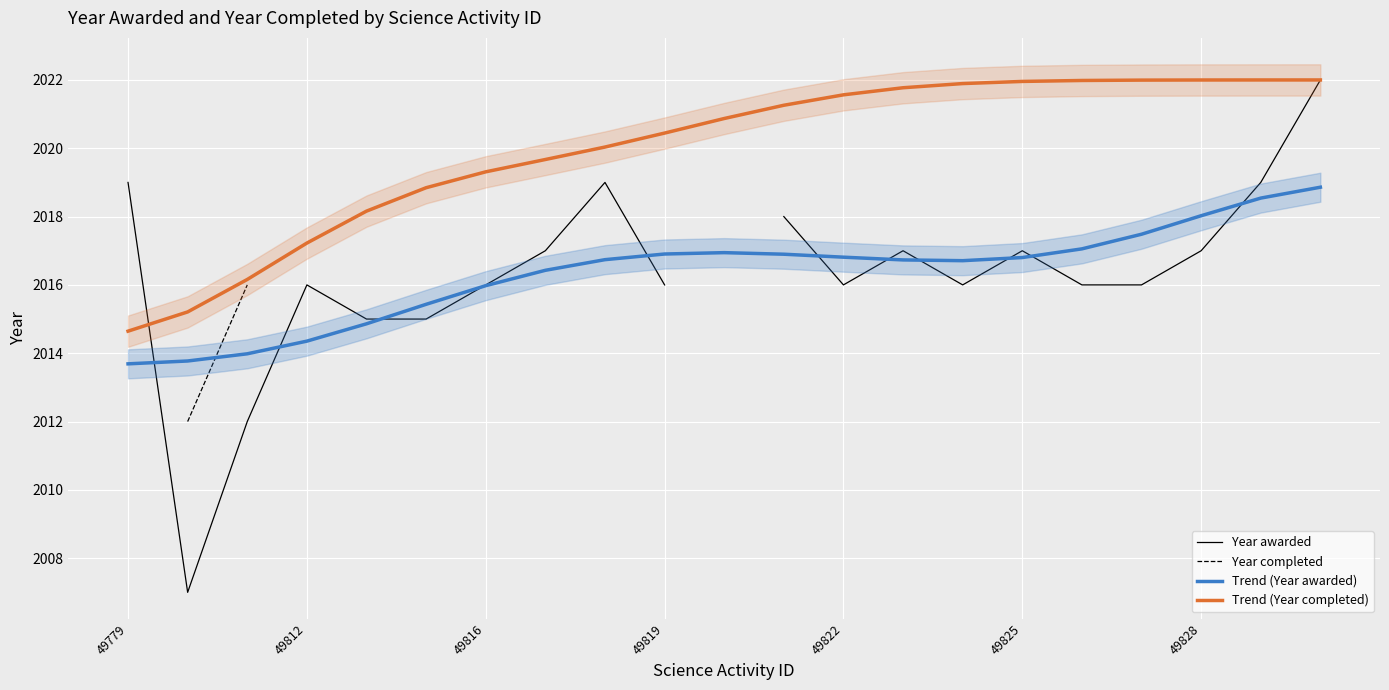

Which series has the largest total across all categories?

Trend (Year completed)